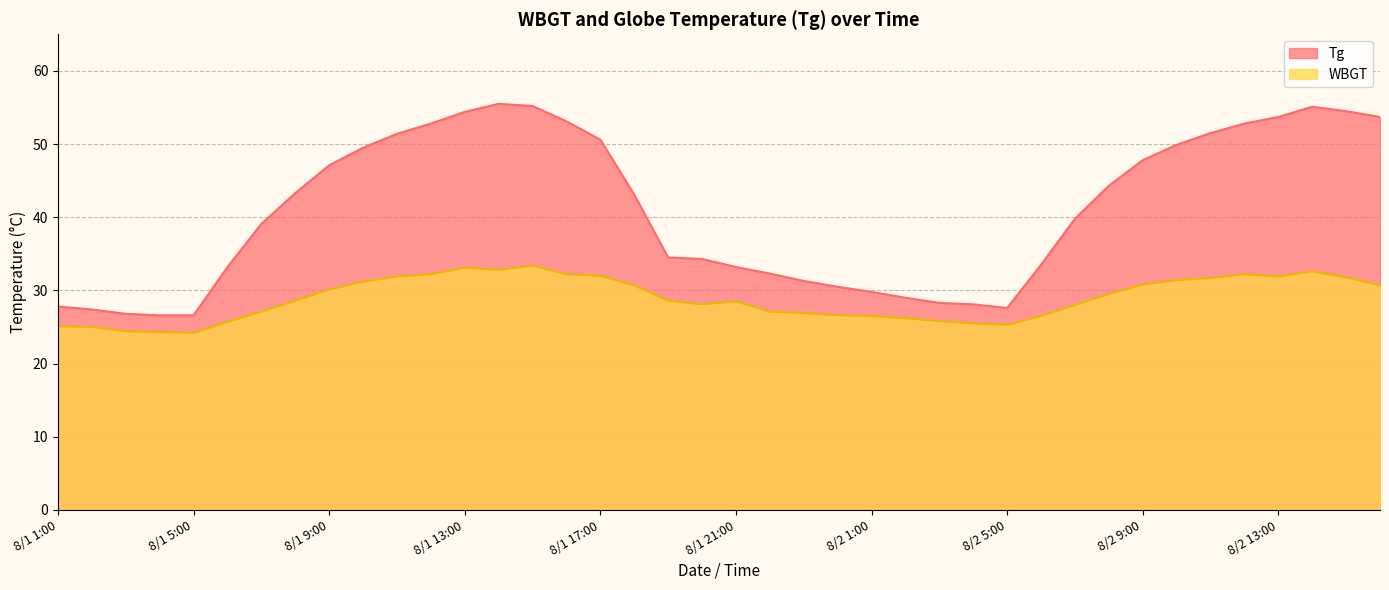

How many values in the WBGT series exceed 28?

23